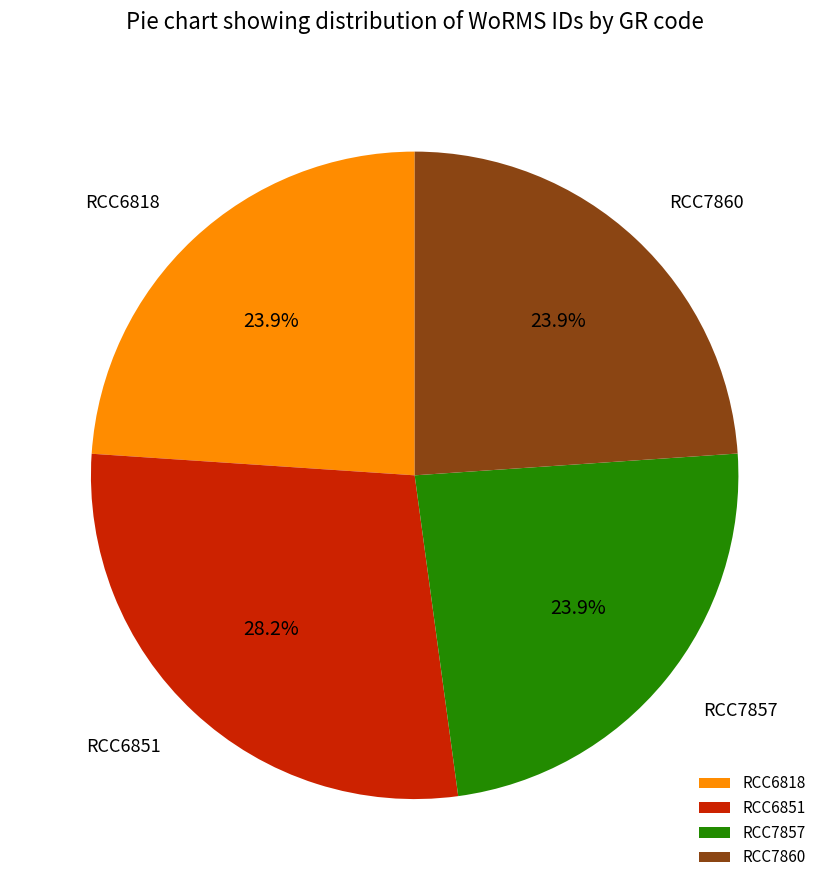

What is the largest slice in the pie chart?

RCC6851